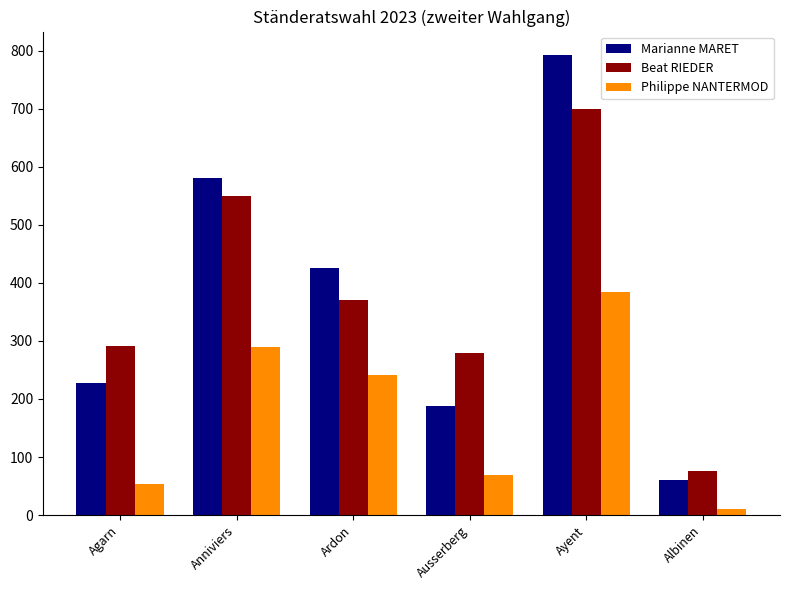

What is the spread (max minus min) of values at Ausserberg?

210